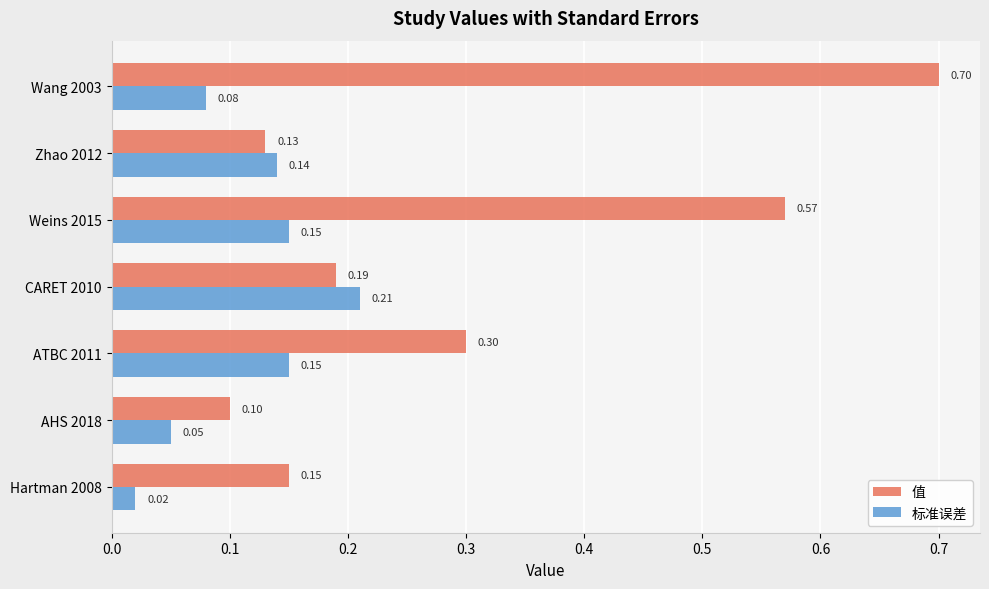

Which series changed the most between Hartman 2008 and Zhao 2012?

标准误差